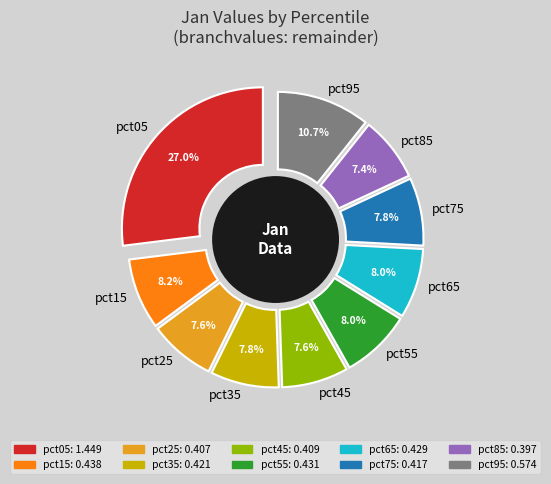

Is it true that pct55 is 8% of the pie?

True